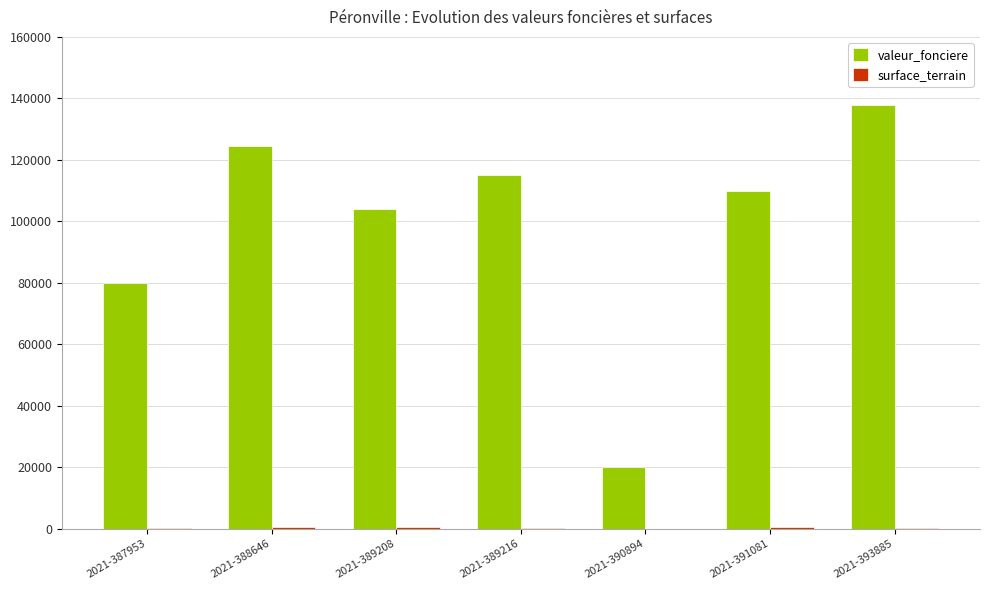

Which label corresponds to the largest value in the chart?

2021-393885